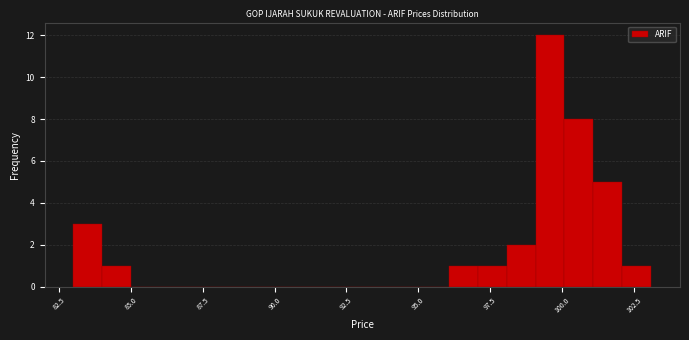

Read against the x-axis, roughly where is the centre of the tallest bar?

99.5